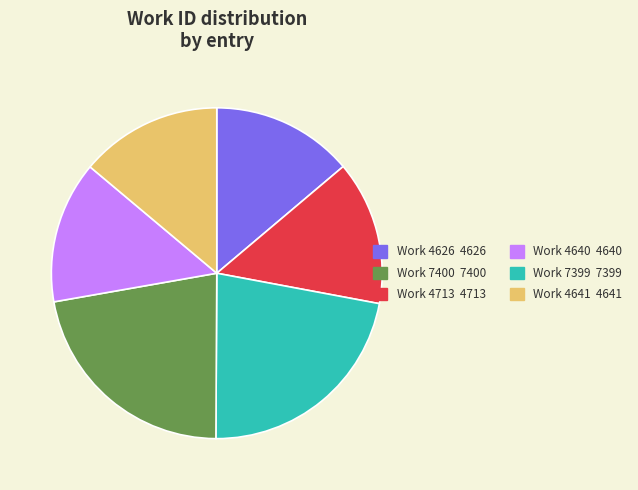

Is there a majority slice in this chart?

No